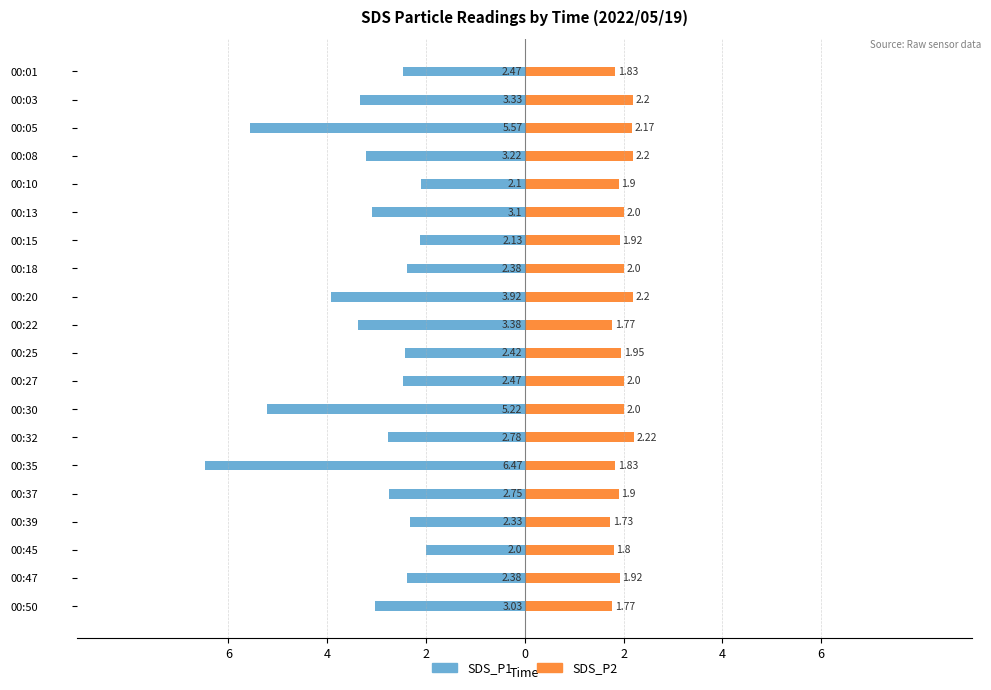

True or false: SDS_P1 has a value of -3.6 at 00:37.

False